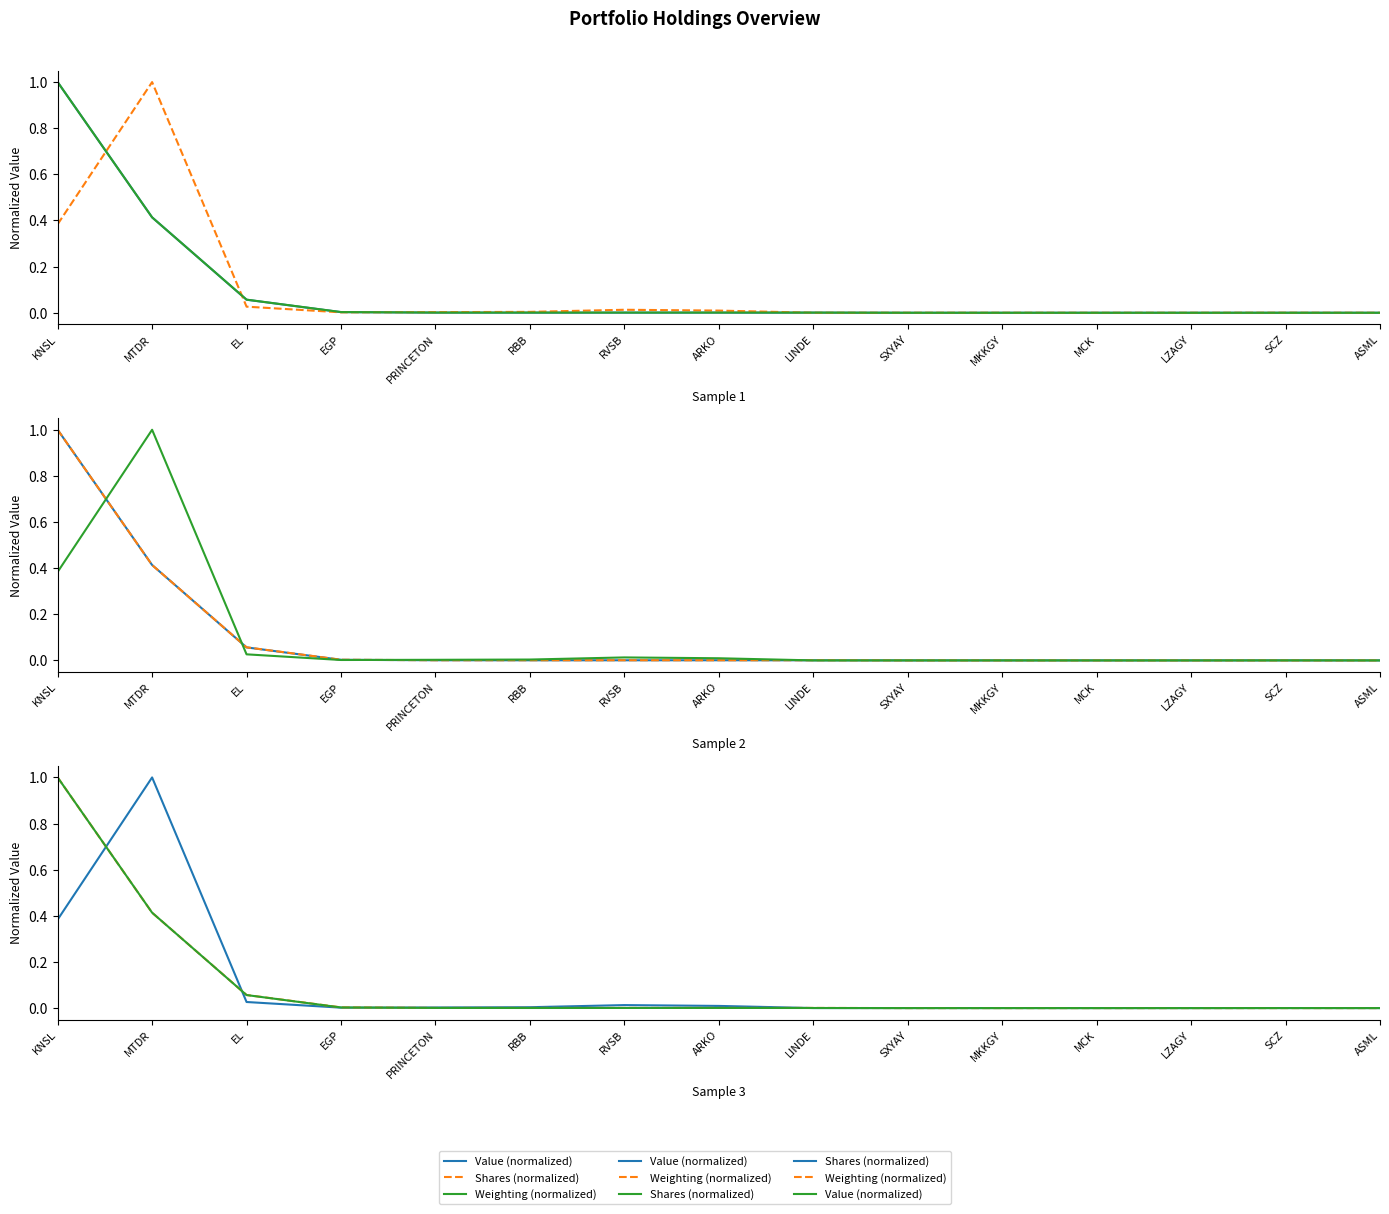

How many times do Weighting (normalized) and Shares (normalized) cross each other?

5